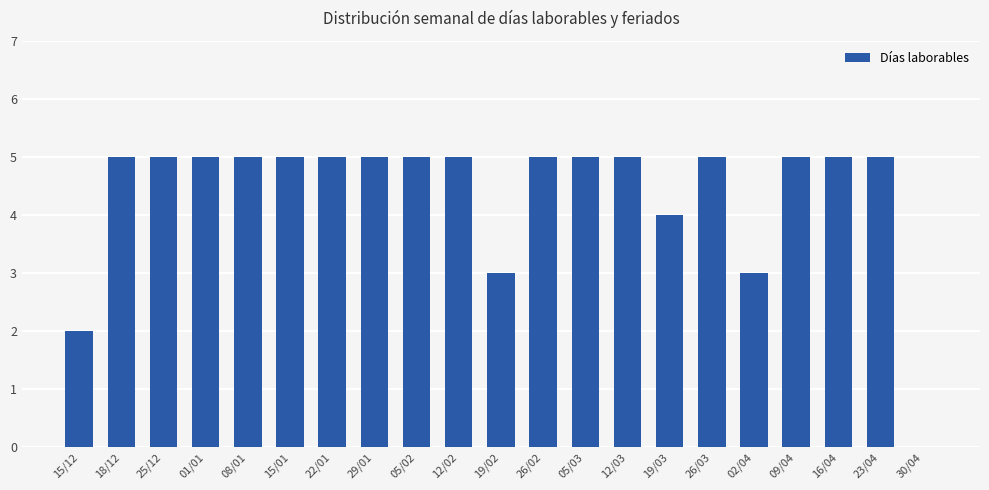

True or false: the data shows 1 at 15/01.

False